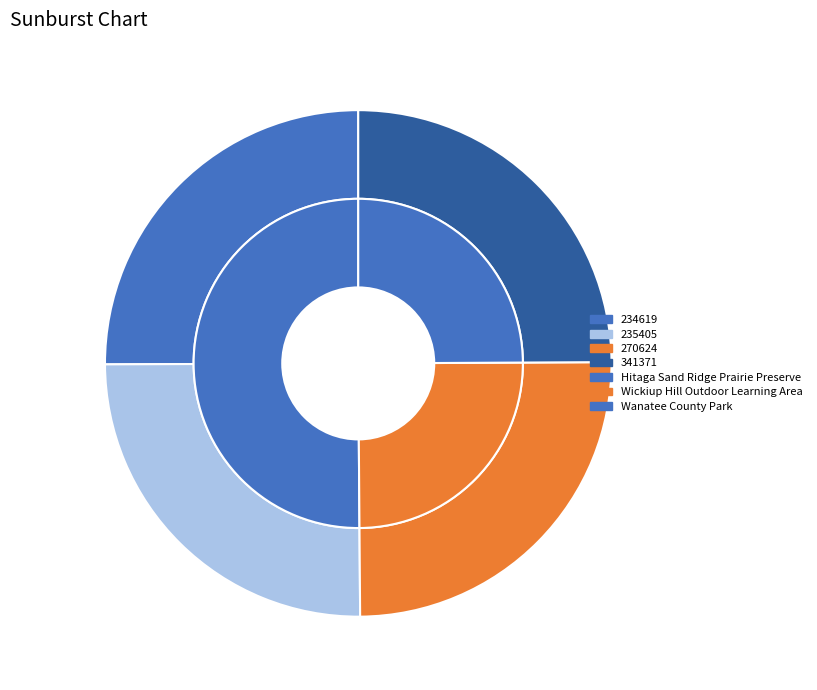

How many segments does this pie chart have?

4